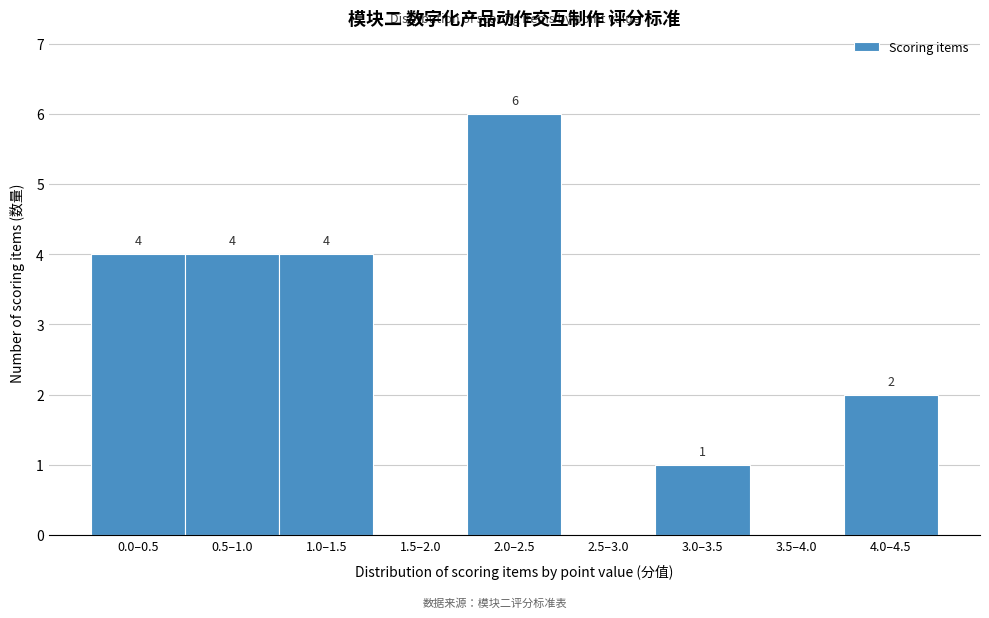

Approximately how many times larger is the value at 0.5–1.0 compared to 3.0–3.5?

4.0